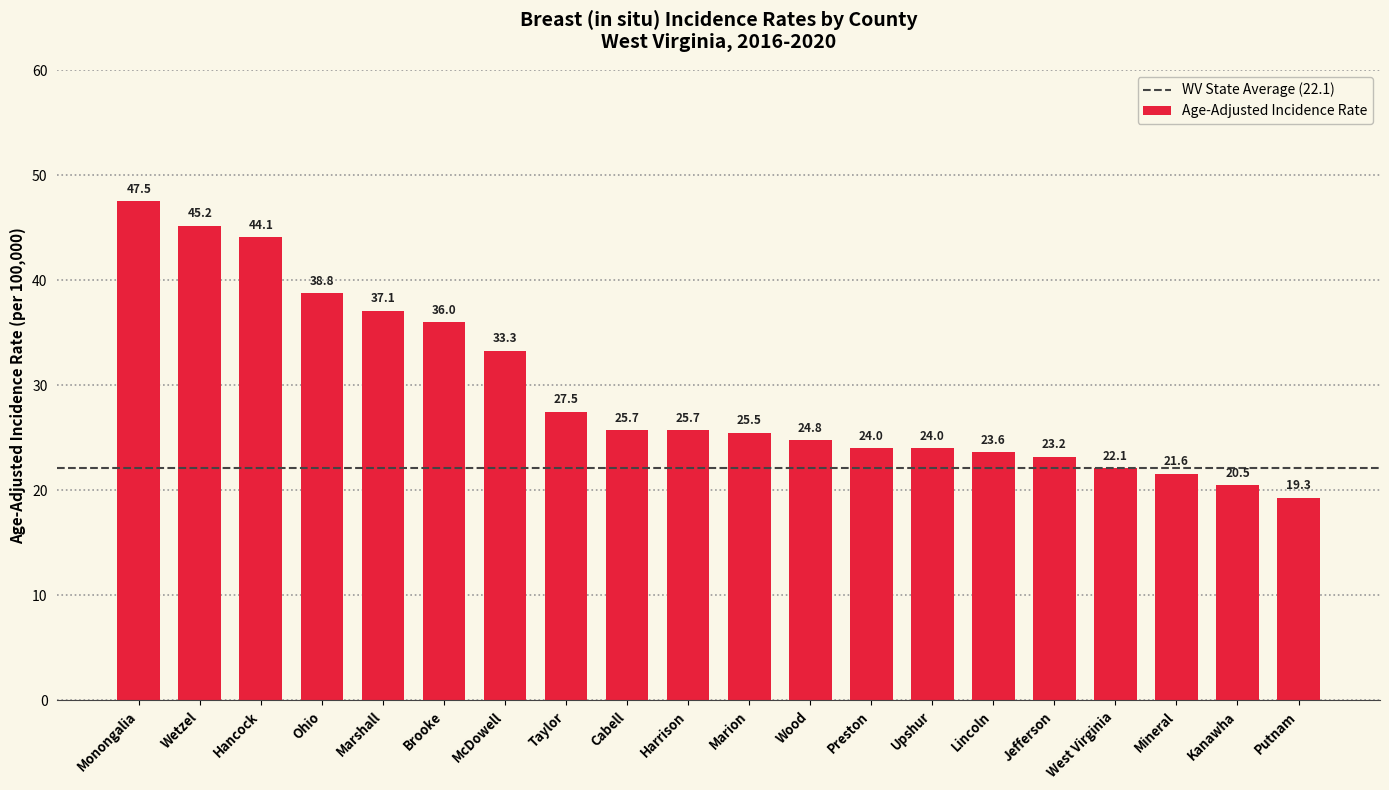

What is the label of the 11th bar from the right?

Harrison